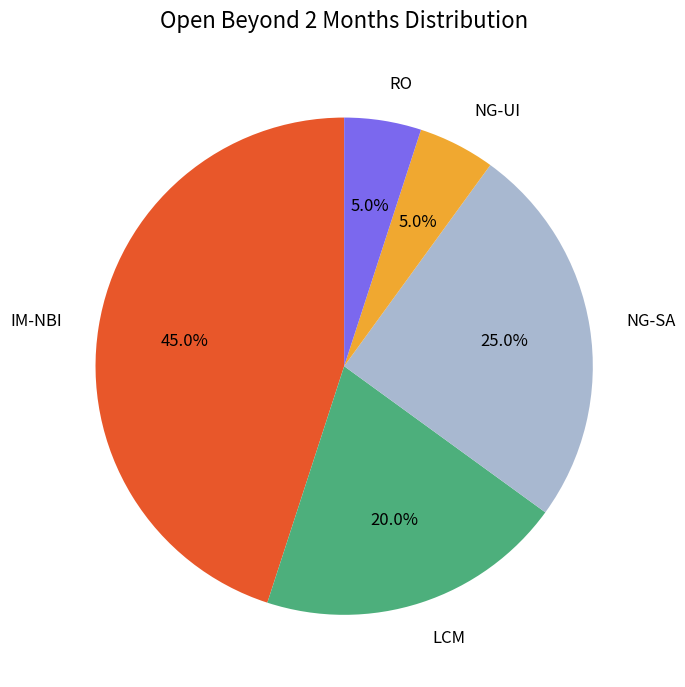

Which category has the biggest portion of the pie?

IM-NBI